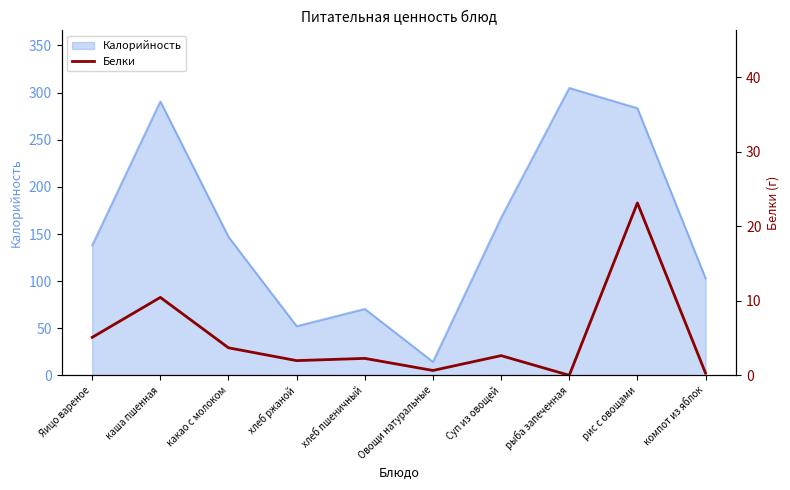

The Калорийность series shows 138.0 at Яицо вареное. True or false?

True